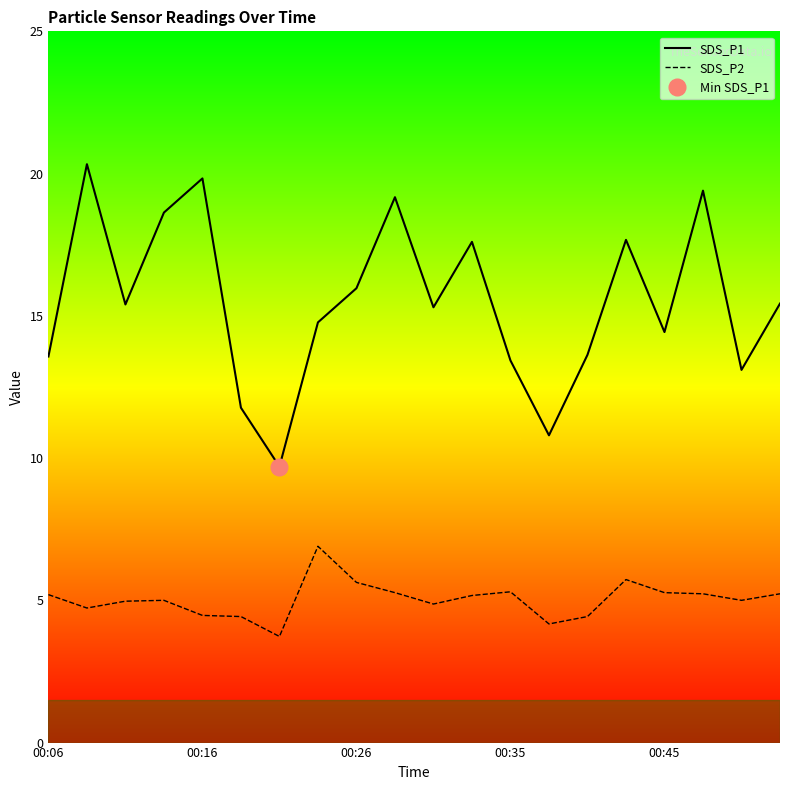

Where does the SDS_P2 series first go above 5?

00:06